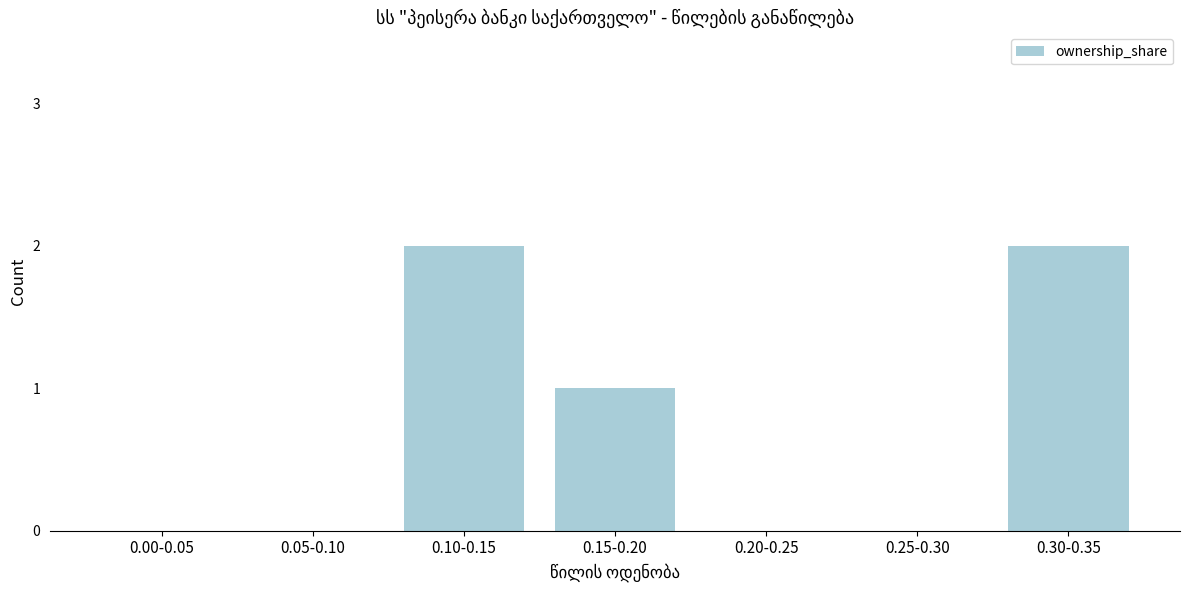

Reading left to right, list all the values displayed in this chart.

0.00-0.05=0	0.05-0.10=0	0.10-0.15=2	0.15-0.20=1	0.20-0.25=0	0.25-0.30=0	0.30-0.35=2